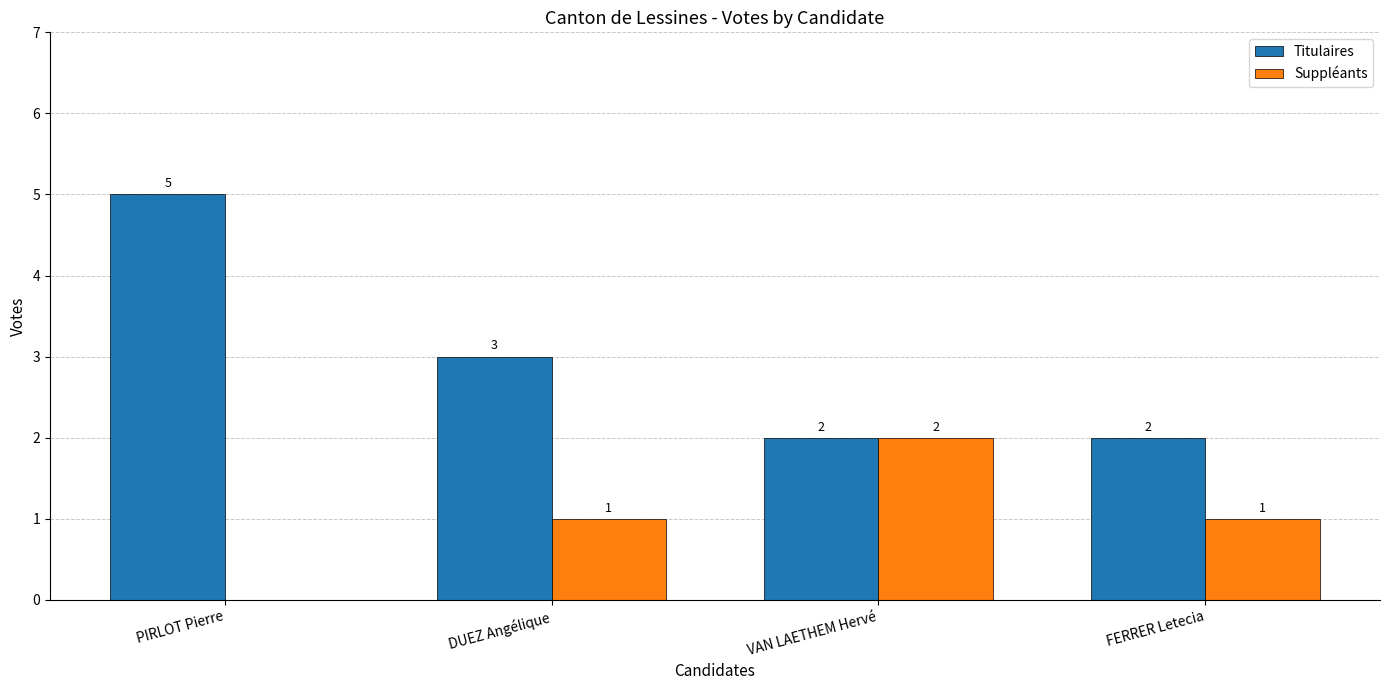

Is the value of Titulaires at FERRER Letecia greater than the value of Suppléants at FERRER Letecia?

Yes